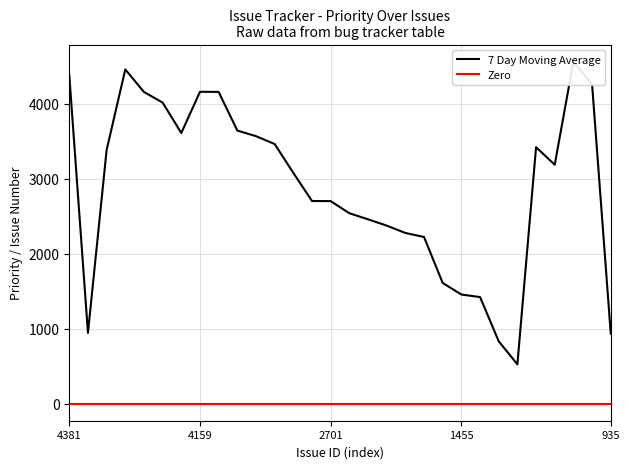

How many data points in 7 Day Moving Average are less than 3186?

15